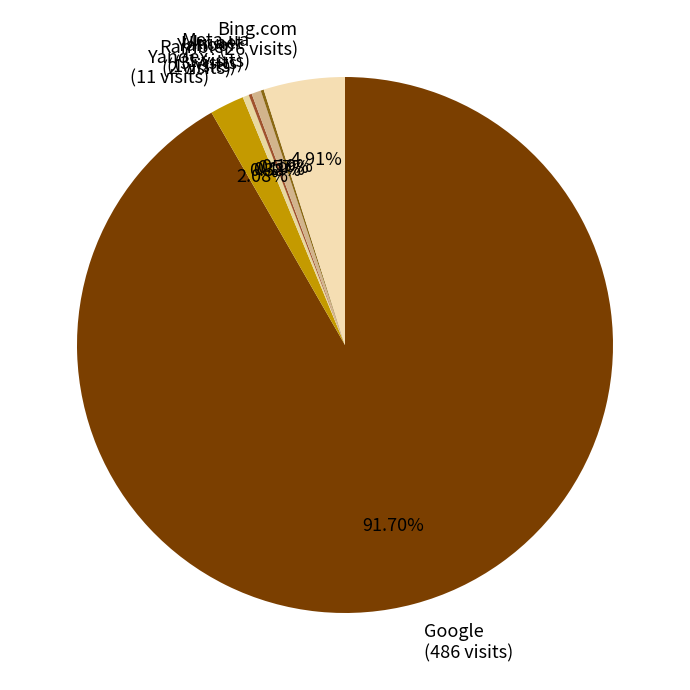

Is Rambler (2 visits) the majority of the pie?

No